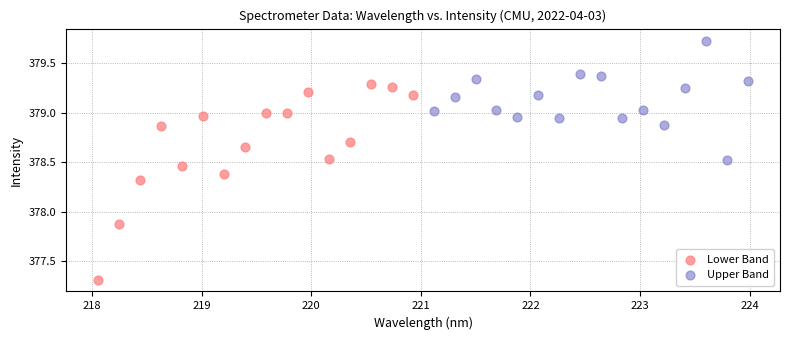

What are all the series names shown in the legend?

Lower Band, Upper Band